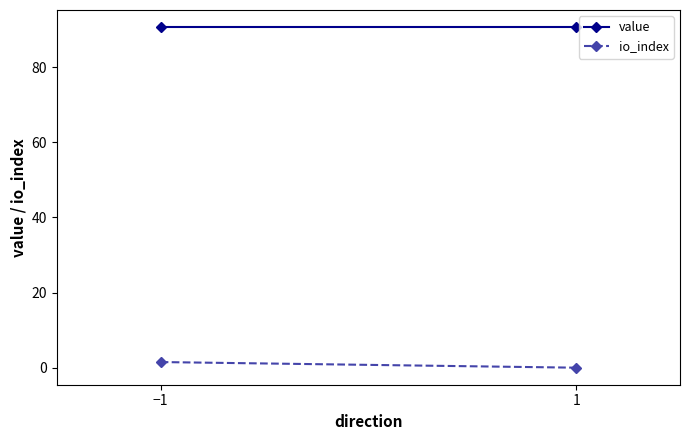

Which has a higher value, −1 or 1?

−1